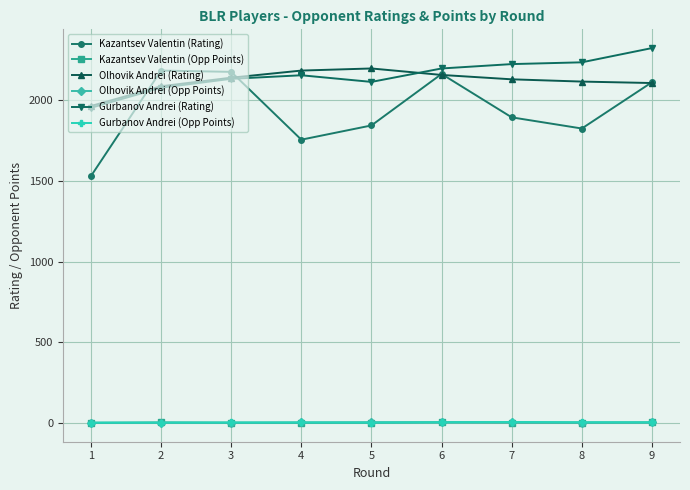

At how many categories does at least one series exceed 1519?

9